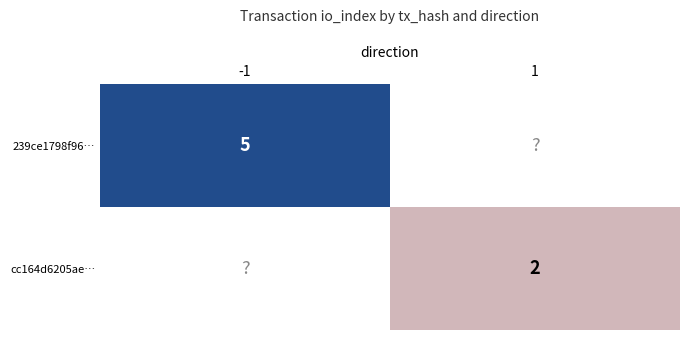

True or false: cc164d6205ae… has a value of 2 at 1.

True